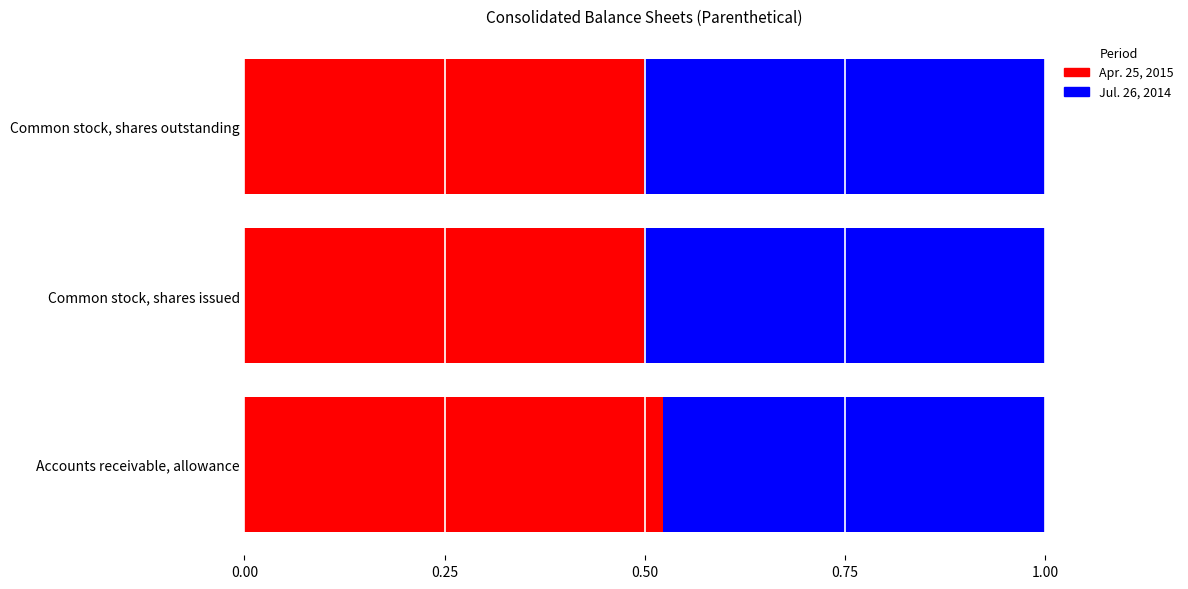

What is the sum of the Apr. 25, 2015 values at Common stock, shares outstanding and Accounts receivable, allowance?

1.0